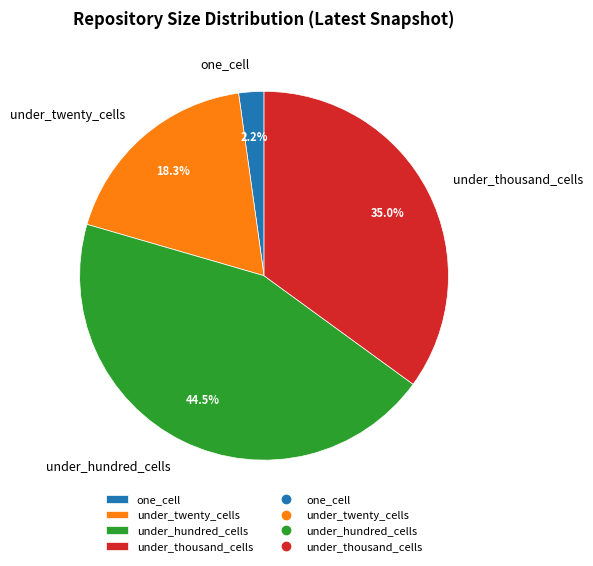

Which category has the biggest portion of the pie?

under_hundred_cells